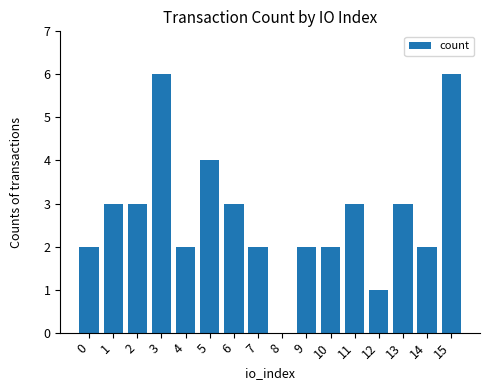

What is the approximate value at 11?

3